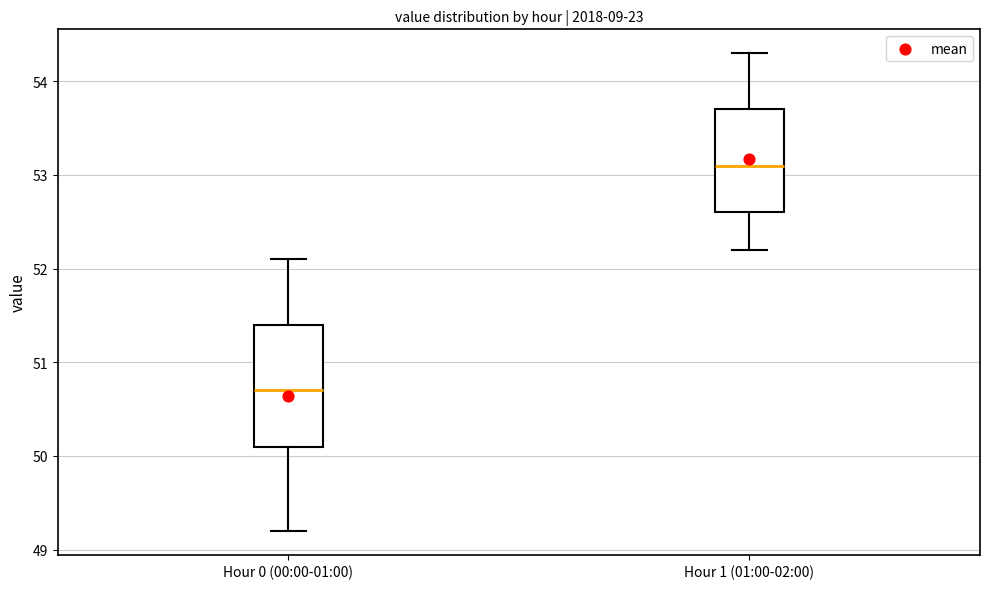

Which box has the highest median line?

Hour 1 (01:00-02:00)